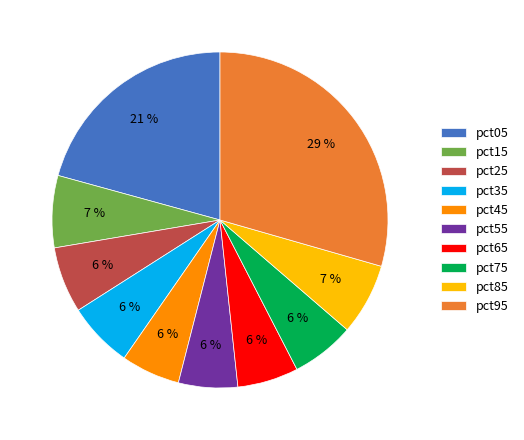

Is there any slice that represents more than half of the pie?

No